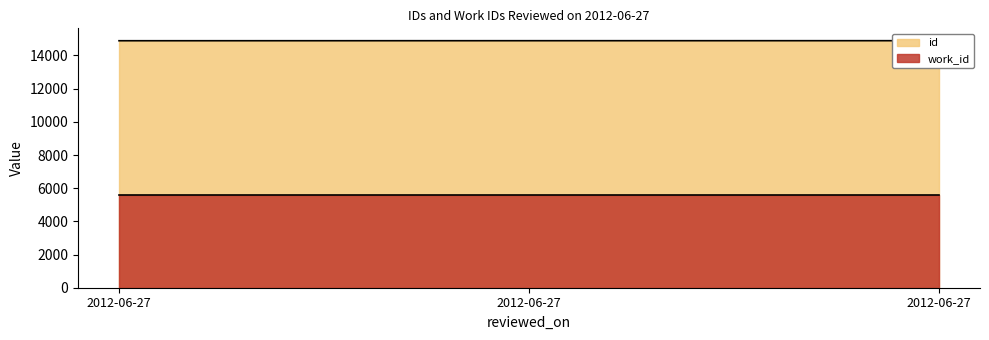

At which category does the chart reach its peak across all series?

2012-06-27